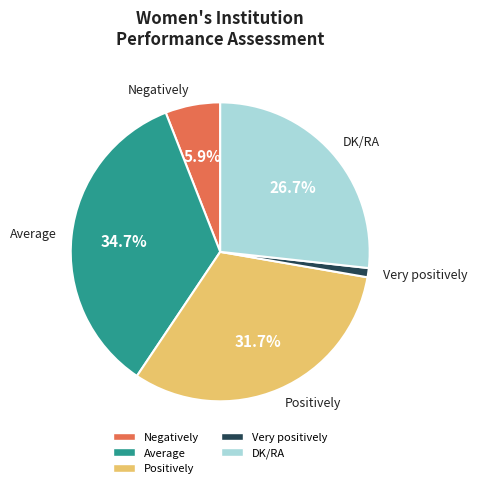

Does any single category account for the majority?

No